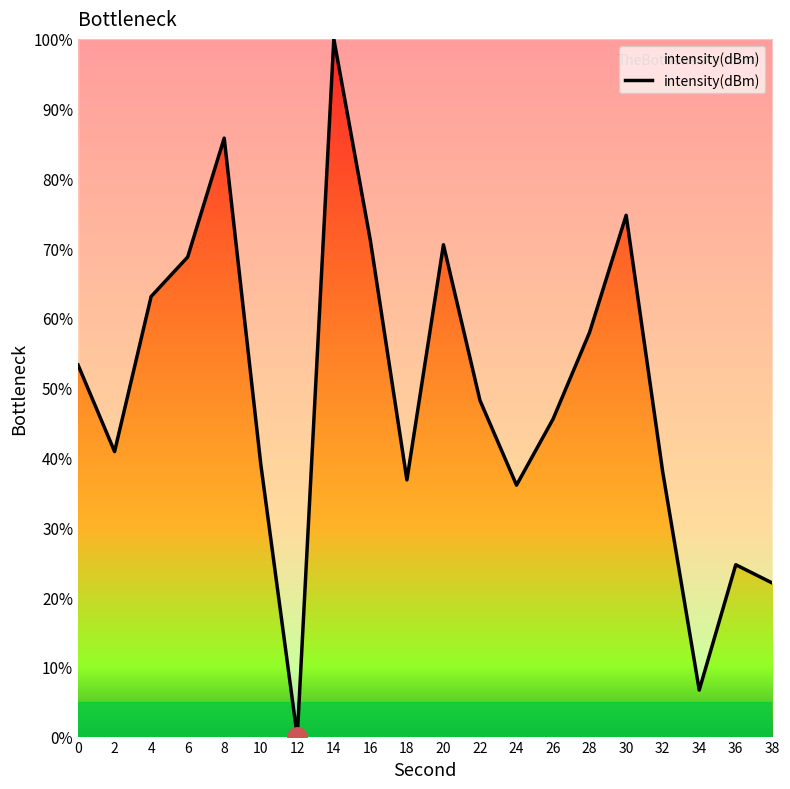

What is the sum of the values at 16 and 36?

95.7